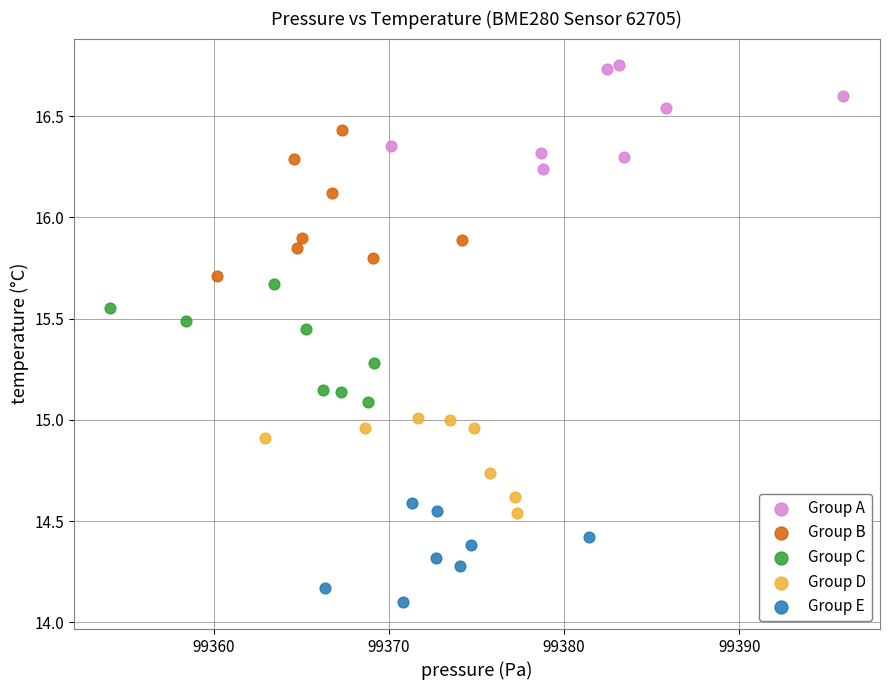

Which series contains the lowest Y value?

Group E